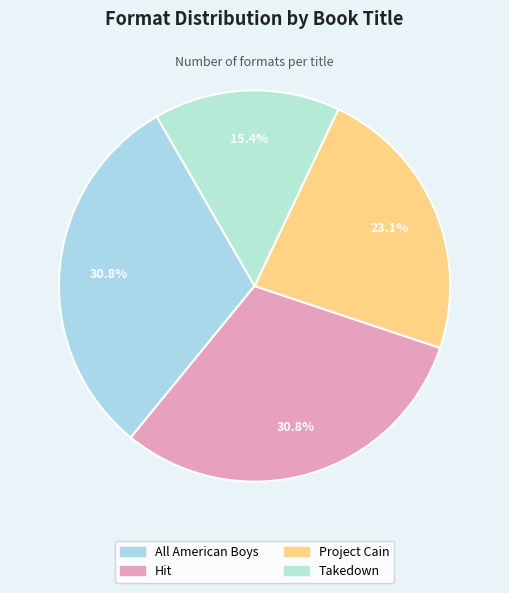

True or false: Takedown accounts for 15% of the total.

True